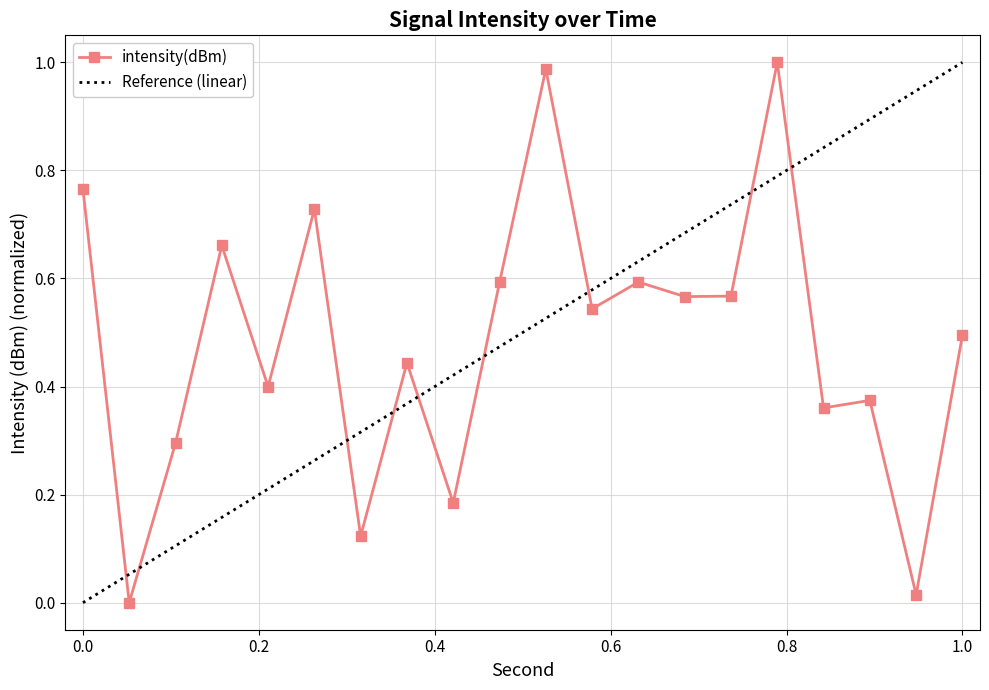

Reading left to right, what are all the values shown in this chart?

0.8	0.0	0.3	0.7	0.4	0.7	0.1	0.4	0.2	0.6	1.0	0.5	0.6	0.6	0.6	1.0	0.4	0.4	0.0	0.5